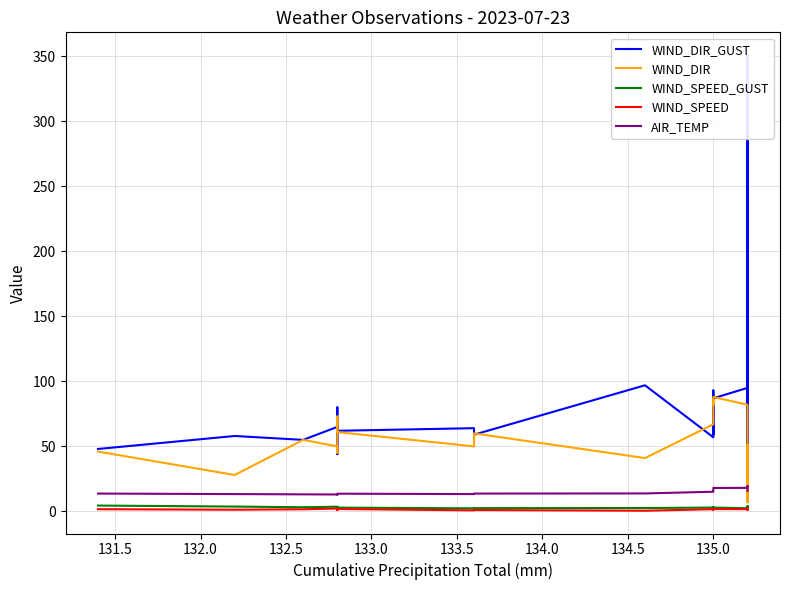

True or false: WIND_SPEED_GUST has a value of 6.9 at 131.0.

False